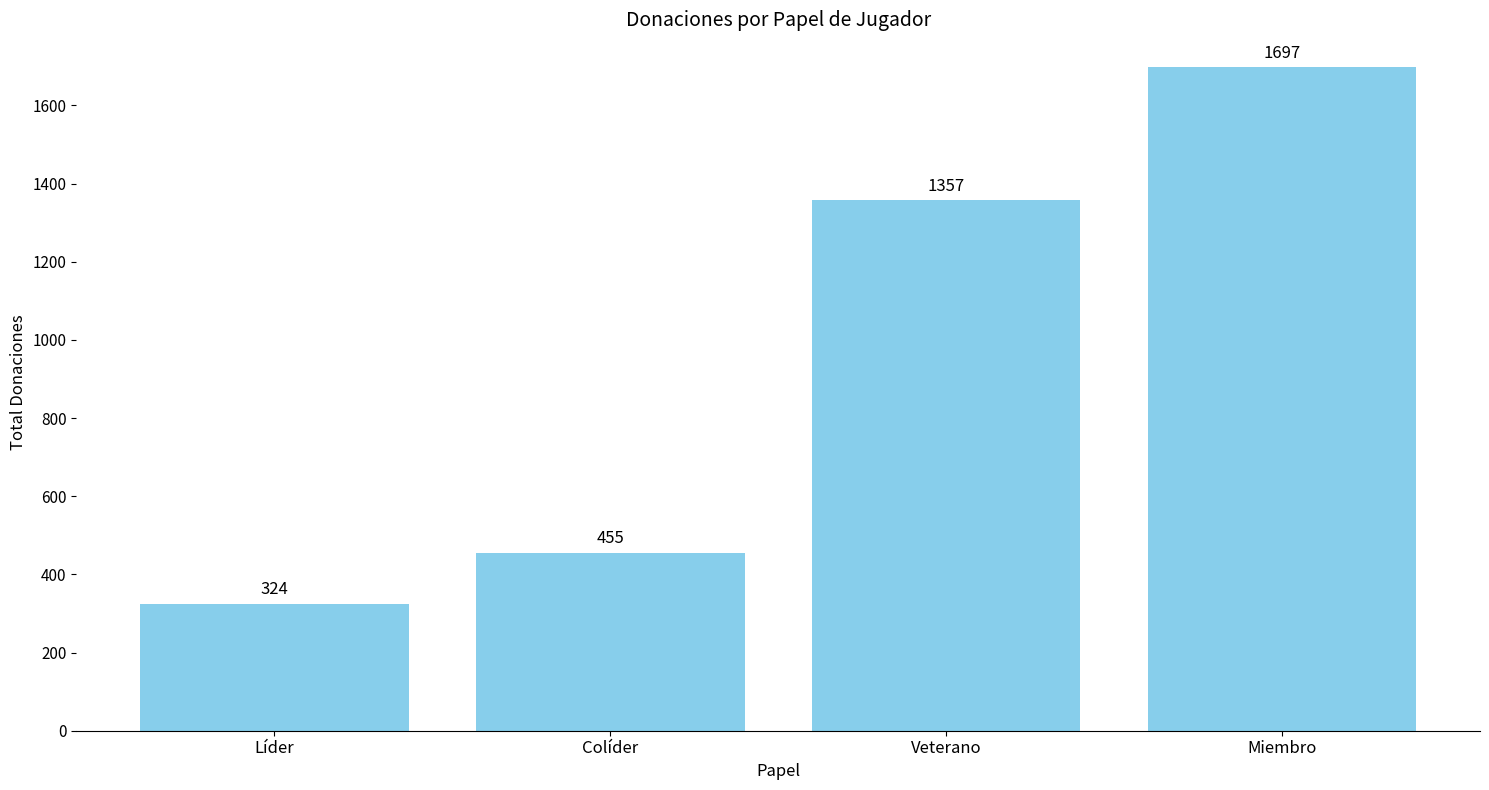

What is the difference between the second highest and second lowest values?

902